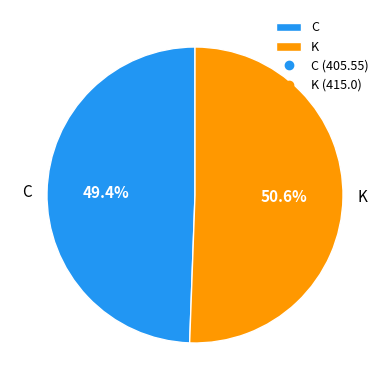

Rank the categories by value from highest to lowest.

K, C